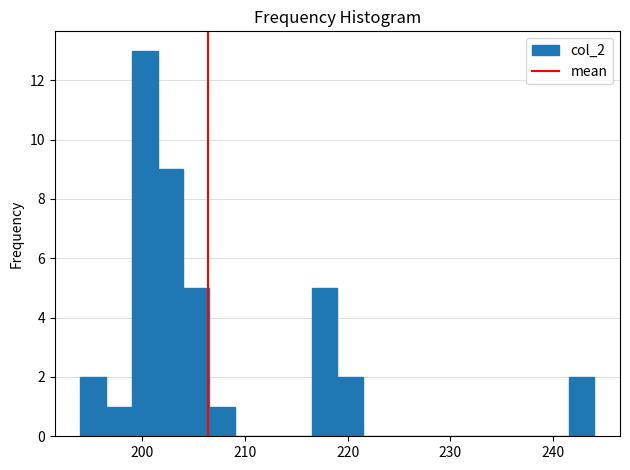

Read against the x-axis, roughly where is the centre of the tallest bar?

200